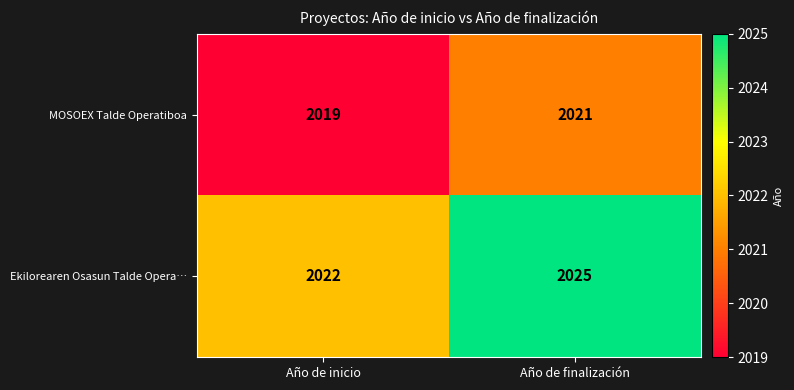

At which label is Ekilorearen Osasun Talde Opera… closest to 2023?

Año de inicio